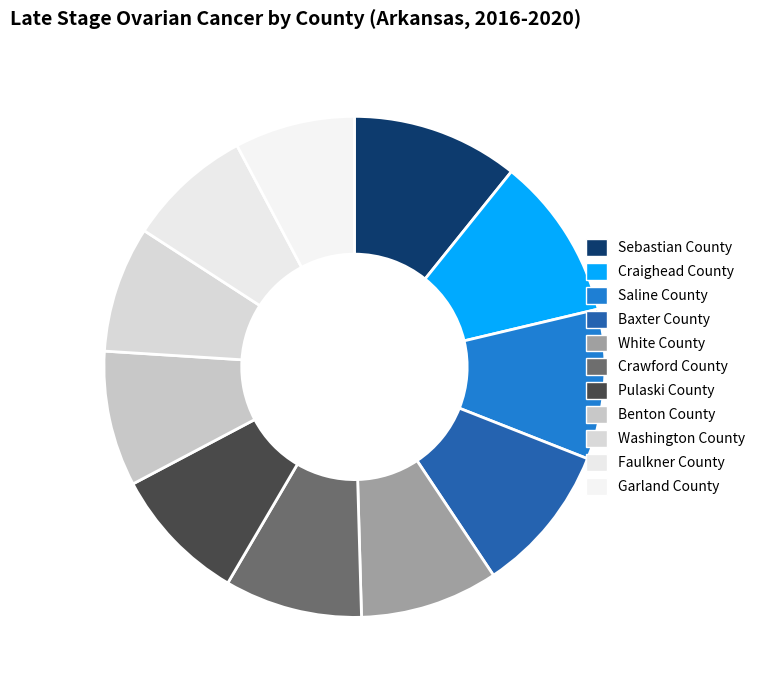

To the nearest percent, what is the difference between the largest and smallest slice percentages?

3%